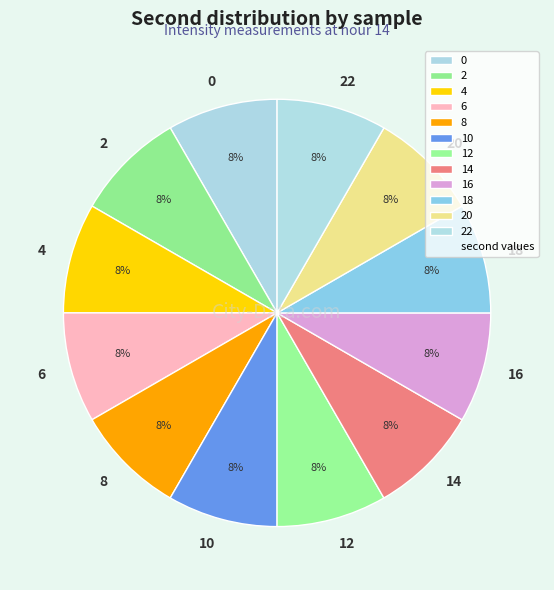

To the nearest percent, what portion does 6 represent?

8%